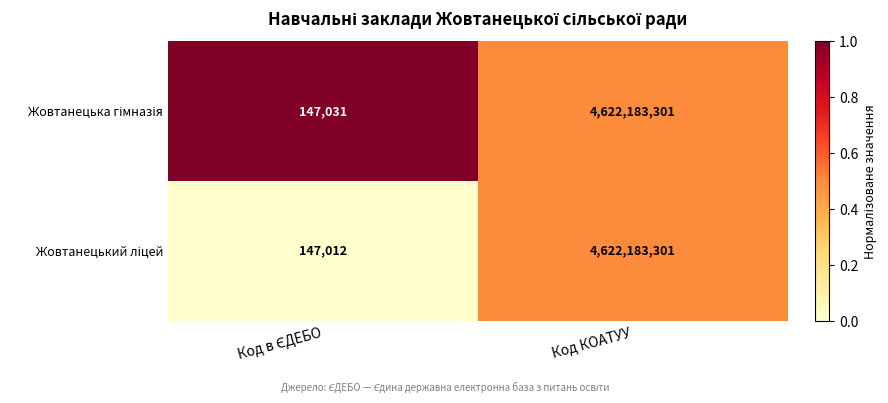

Which label corresponds to the largest value in the chart?

Код КОАТУУ